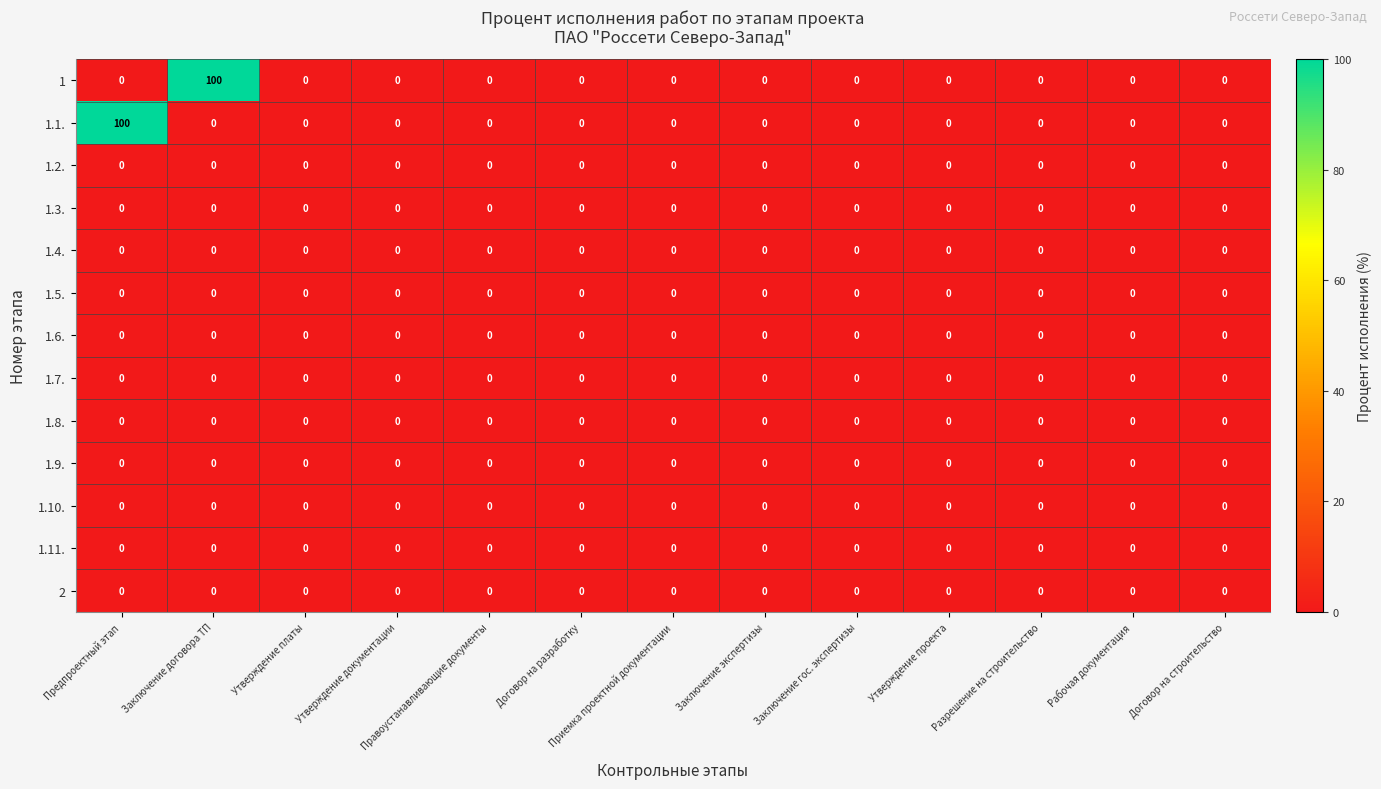

How many series are shown in this chart?

13